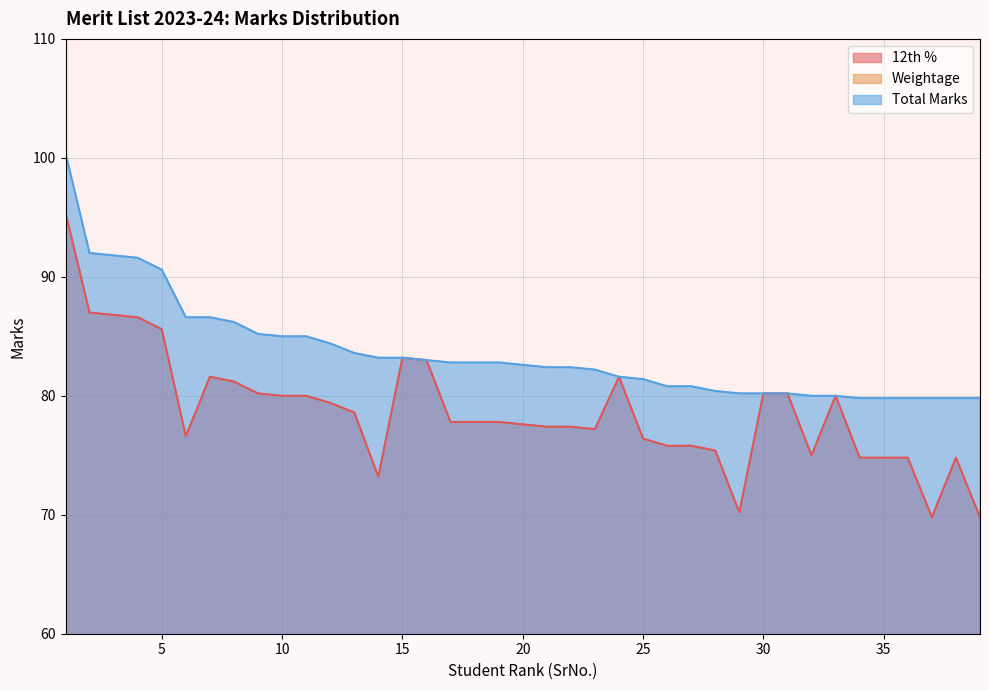

Which label corresponds to the largest value in the chart?

1